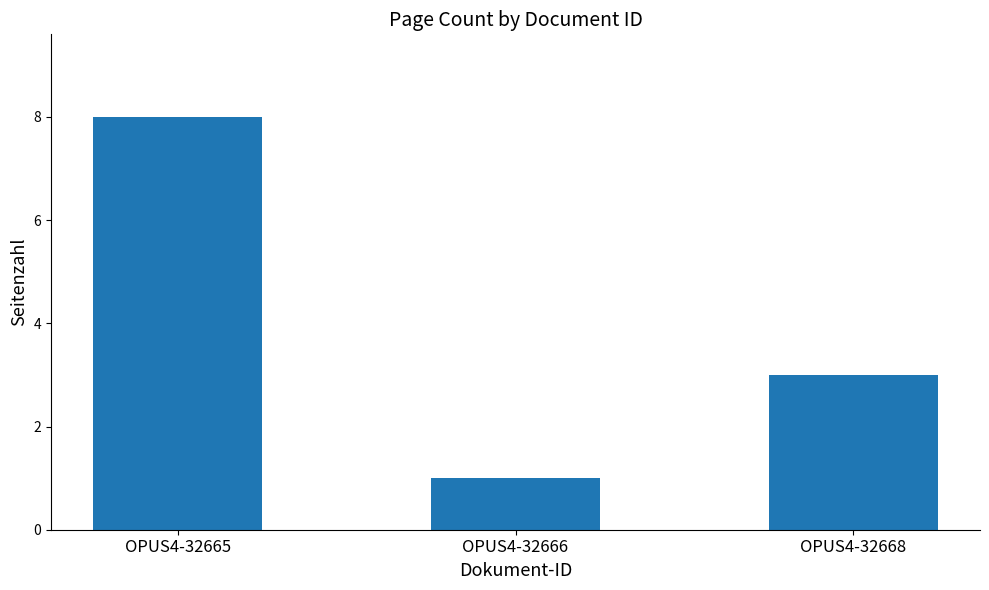

What value does the data have at OPUS4-32665?

8